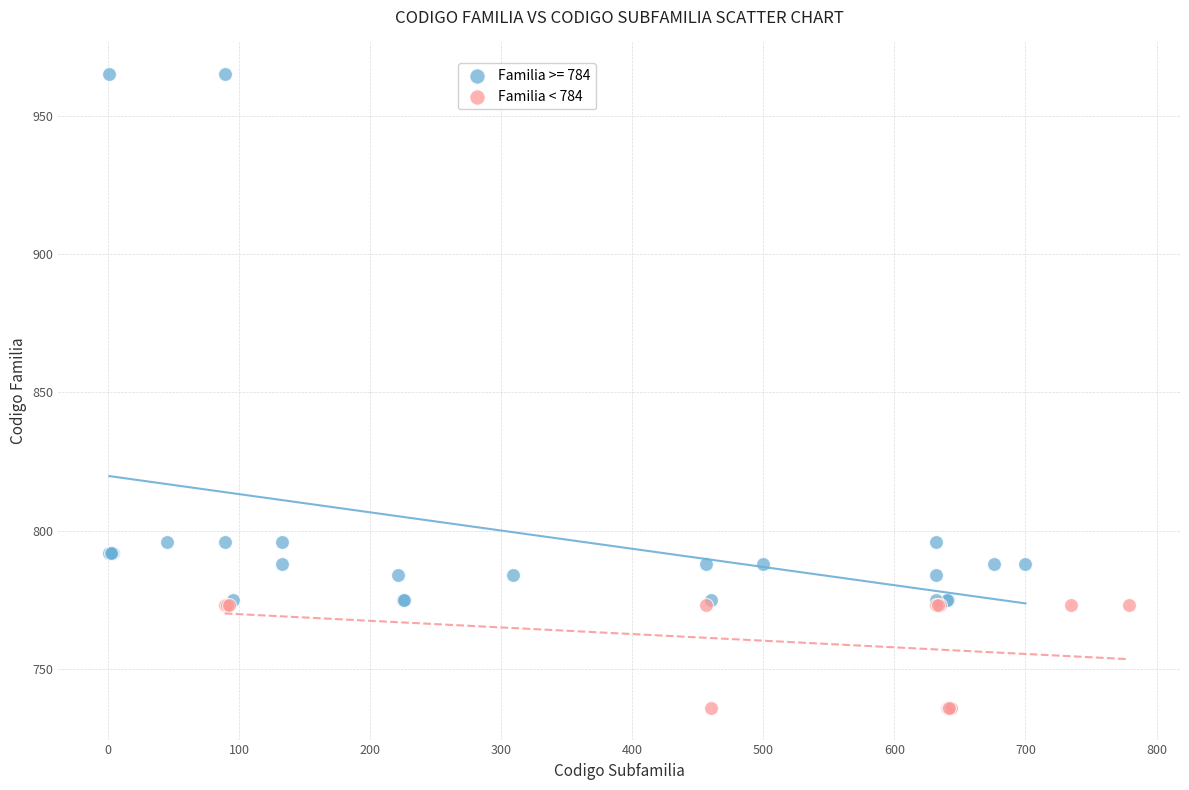

Which series reaches the minimum Y coordinate?

Familia < 784